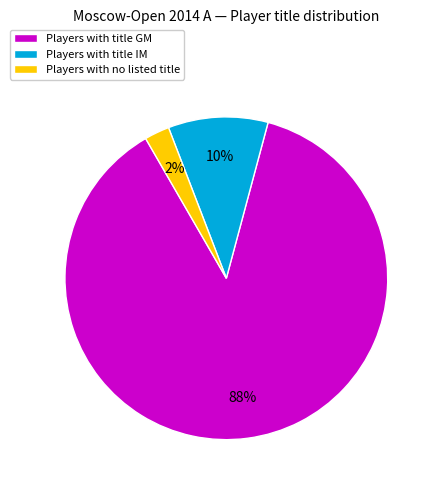

Combined, do Players with no listed title and Players with title IM account for over 50%?

No